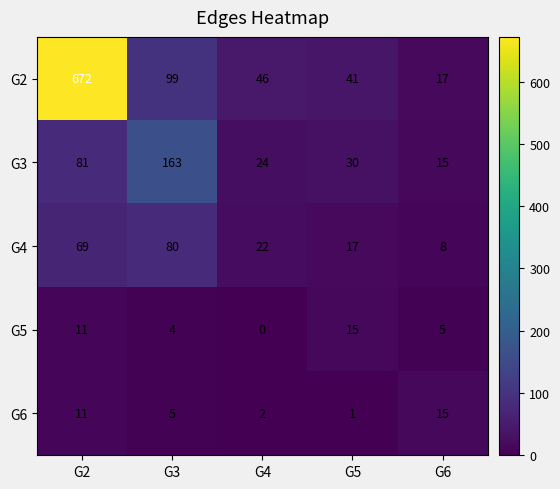

Reading right to left, extract all data points from this chart.

G2: G6=17	G5=41	G4=46	G3=99	G2=672
G3: G6=15	G5=30	G4=24	G3=163	G2=81
G4: G6=8	G5=17	G4=22	G3=80	G2=69
G5: G6=5	G5=15	G4=0	G3=4	G2=11
G6: G6=15	G5=1	G4=2	G3=5	G2=11